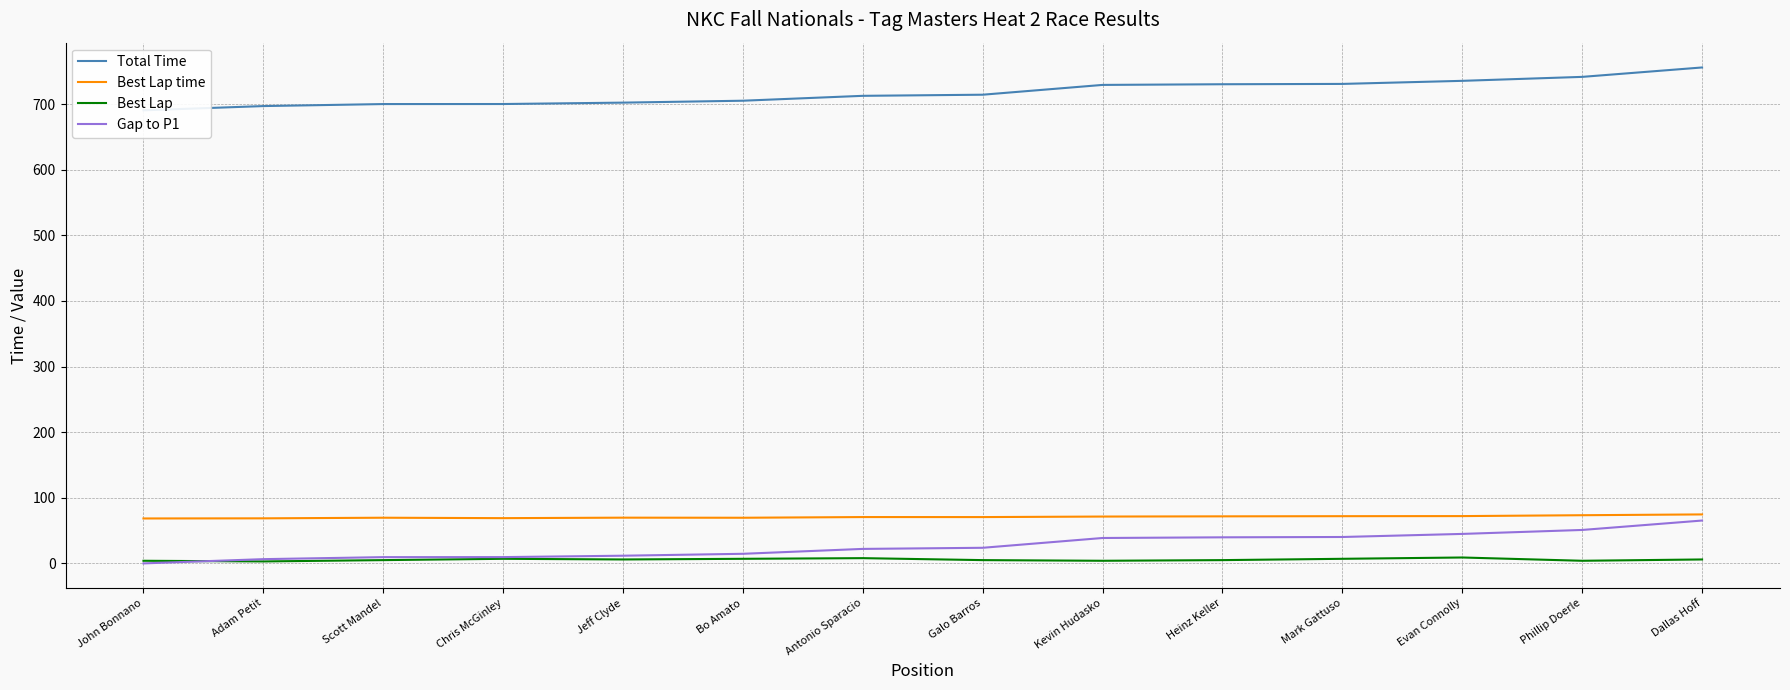

Between John Bonnano and Dallas Hoff, which is larger?

Dallas Hoff